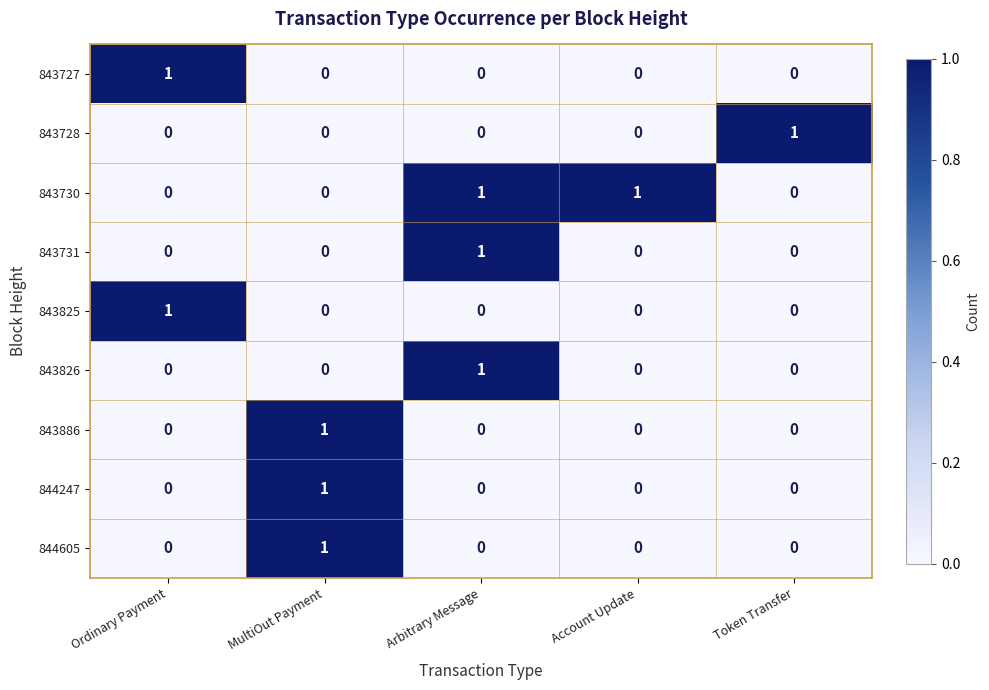

The value of 844605 at Token Transfer is 0. True or false?

True